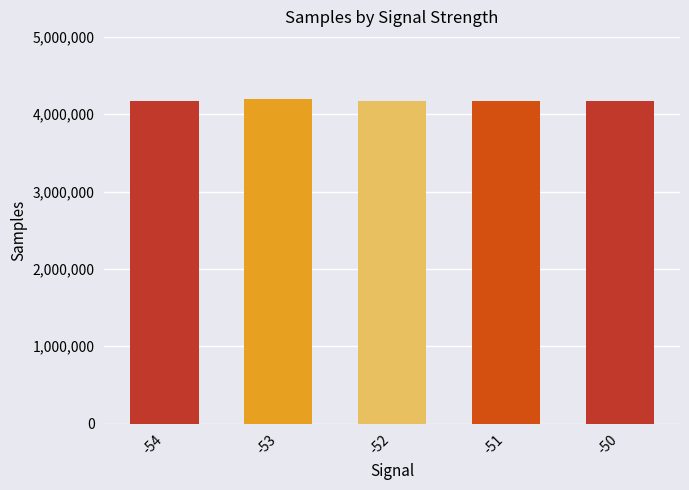

What is the sum of the values at -51 and -53?

8376720.9